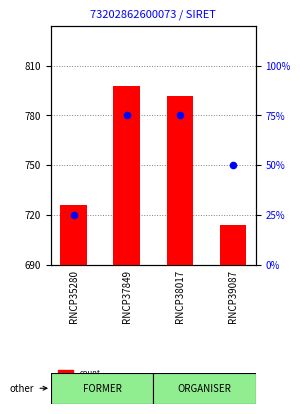

Which series contains the highest Y value?

count